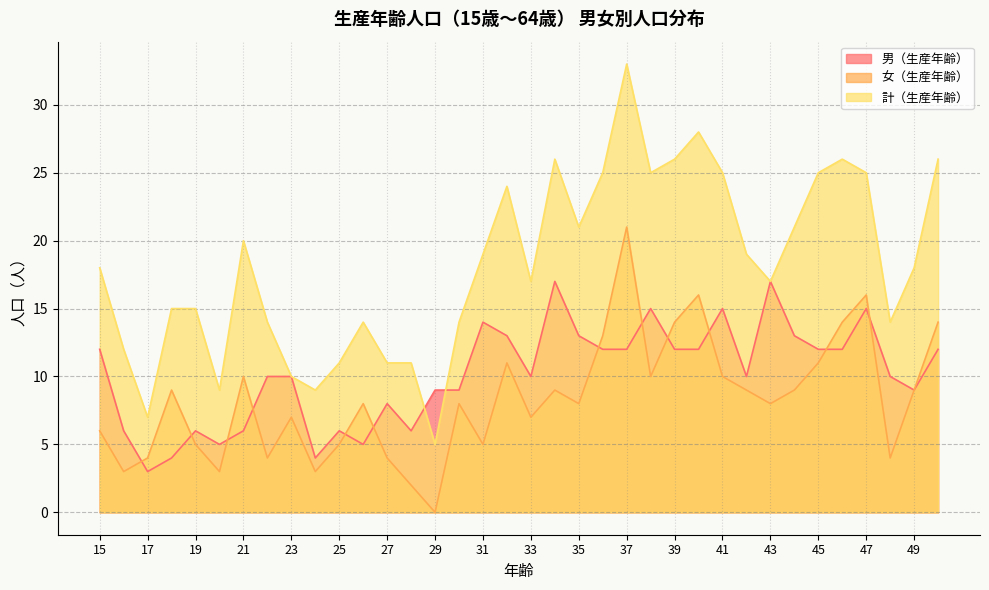

Which series has the largest range (max minus min)?

計（生産年齢）